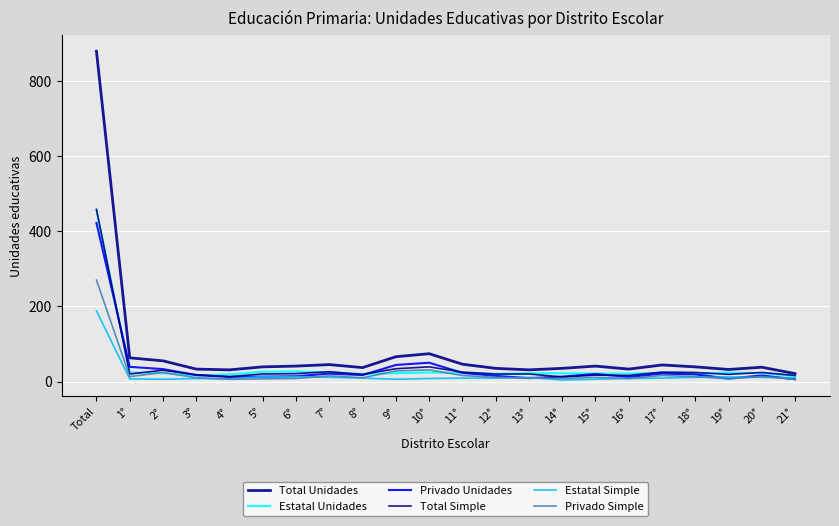

What is the spread (max minus min) of values at 7°?

34